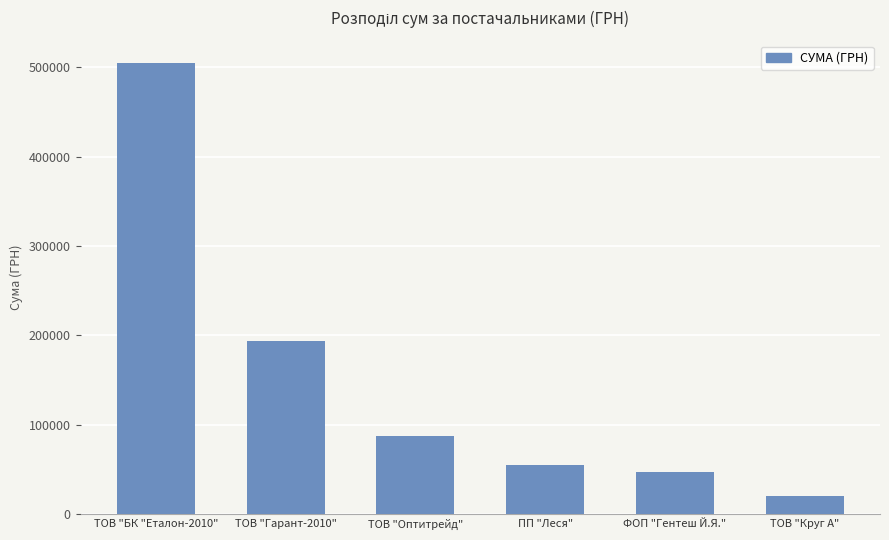

How many bars are there in total?

6